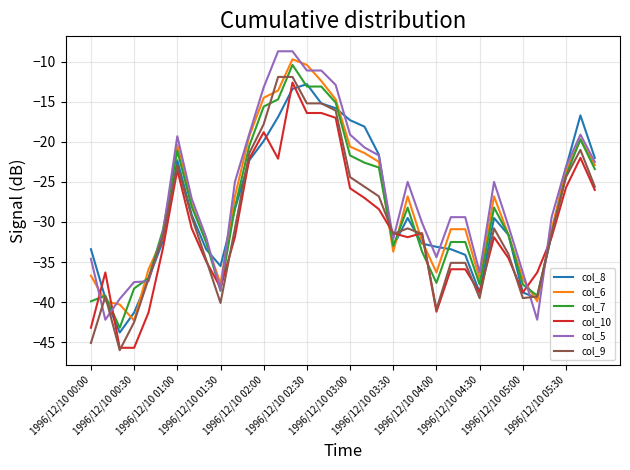

What is the lowest value of the col_8 series?

-43.8